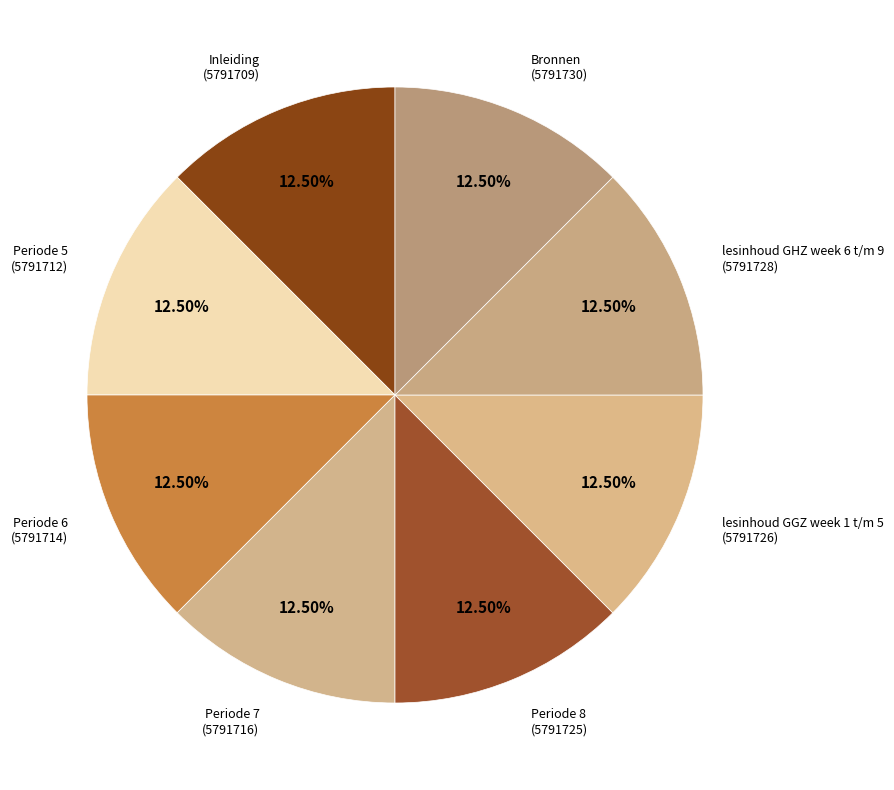

Does Periode 7 account for over 50% of the chart?

No